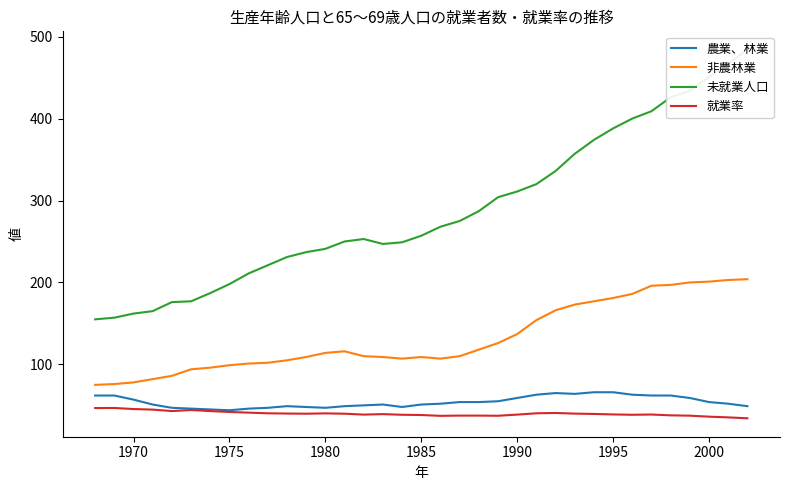

What is the maximum value for 非農林業?

204.0